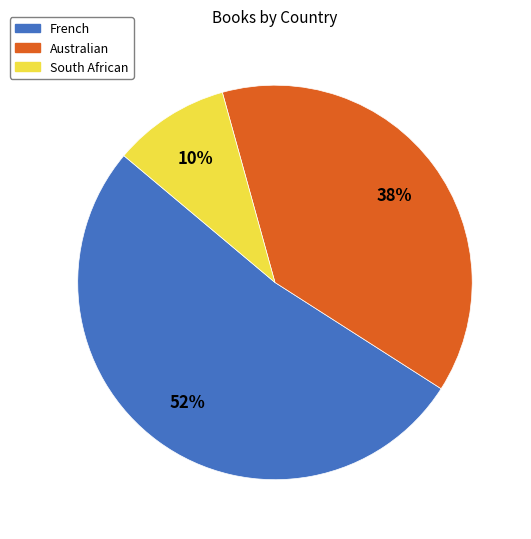

Which slice is the largest?

French